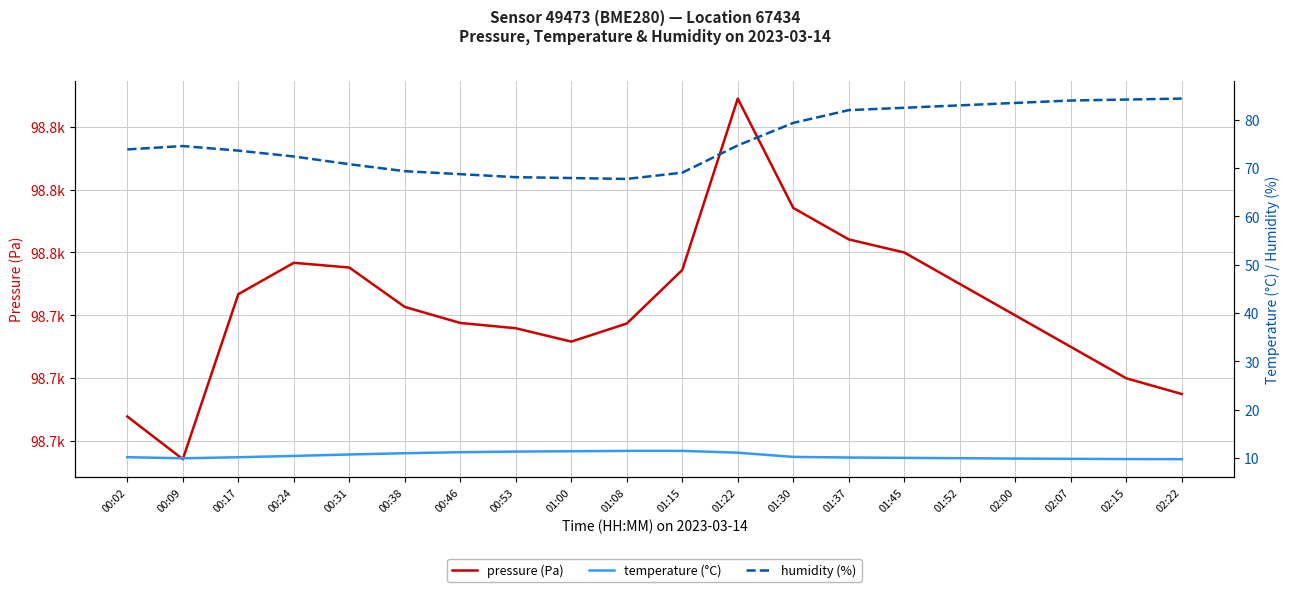

How many data points in pressure (Pa) are above 98742?

10